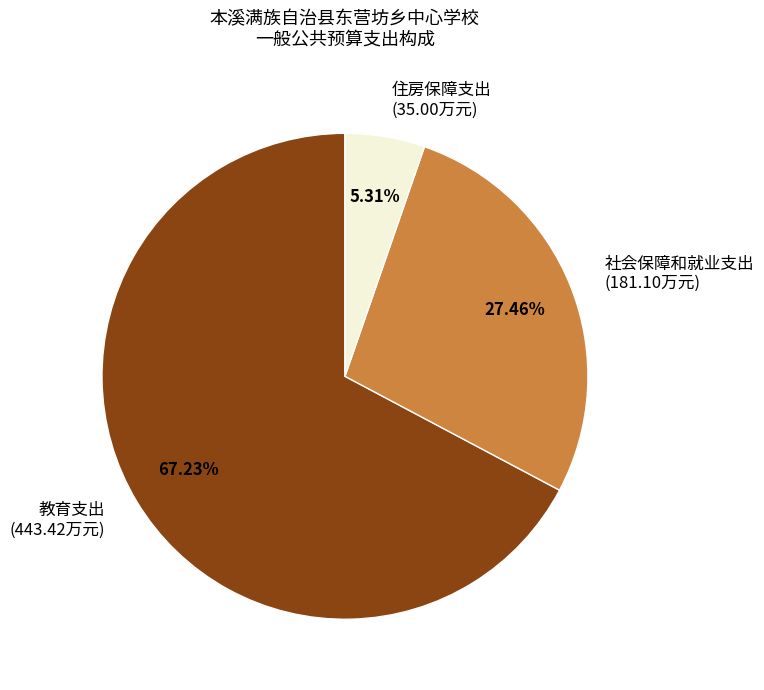

To the nearest percent, what percentage of the pie is 住房保障支出?

5%